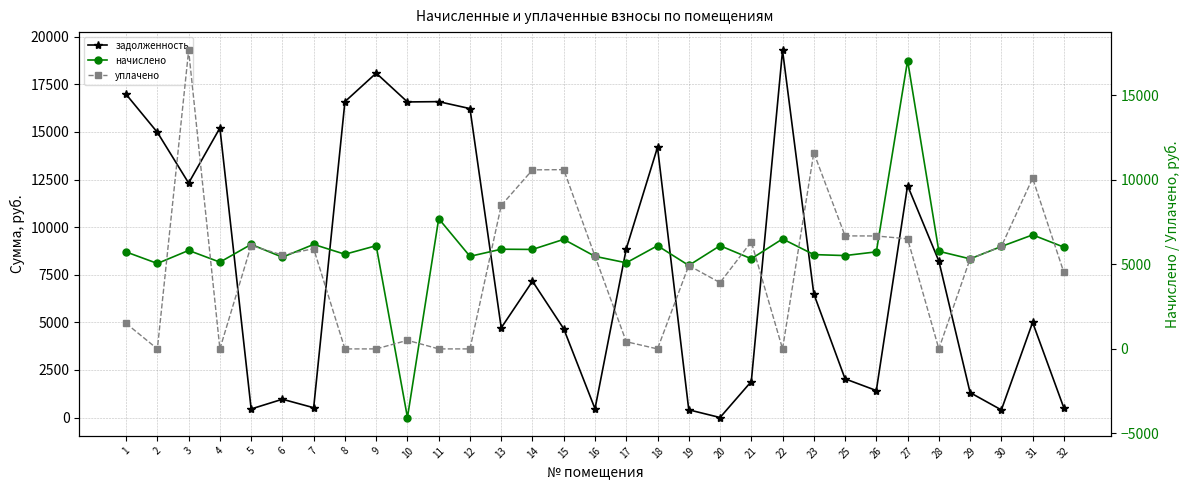

List the labels in order of задолженность value, largest first.

22, 9, 1, 8, 11, 10, 12, 4, 2, 18, 3, 27, 17, 28, 14, 23, 31, 13, 15, 25, 21, 26, 29, 6, 7, 32, 16, 5, 19, 30, 20